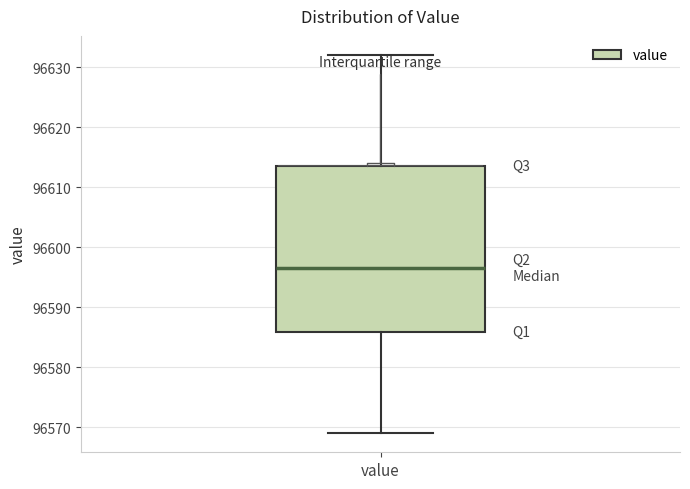

Read this box plot against the y-axis: the position of the median line, the range covered by the box, and the ends of both whiskers. The values are not printed on the chart, so give them approximately, as read against the axis.

median 96597, box 96586 to 96614, whiskers 96569 to 96632